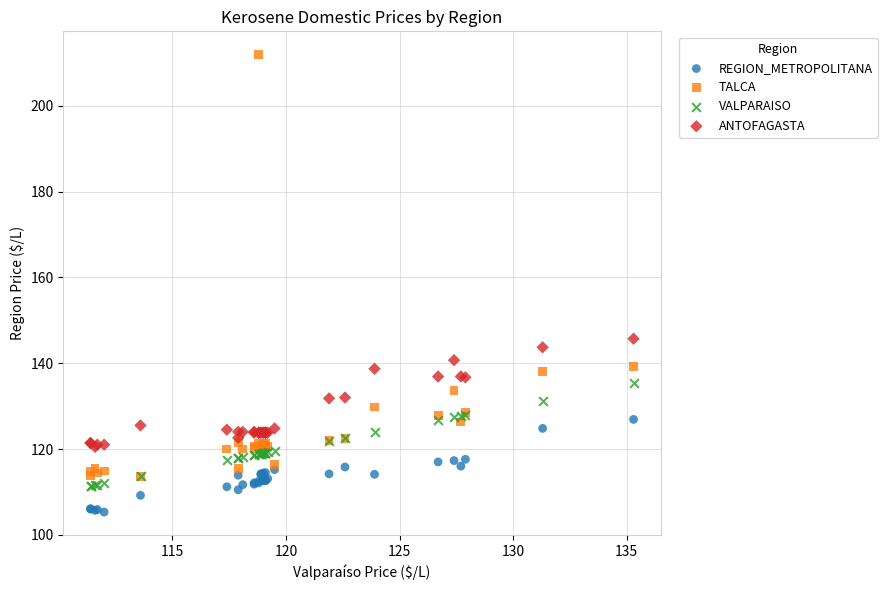

Across all series, what Y value is closest to 158?

145.7